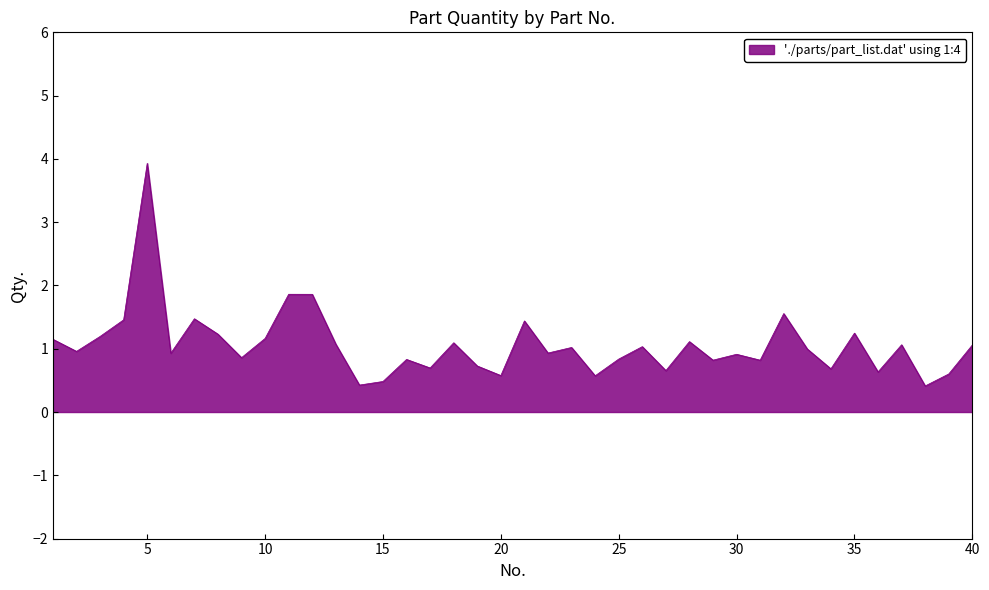

How many interior local peaks (higher than both neighbors) does the data have?

13